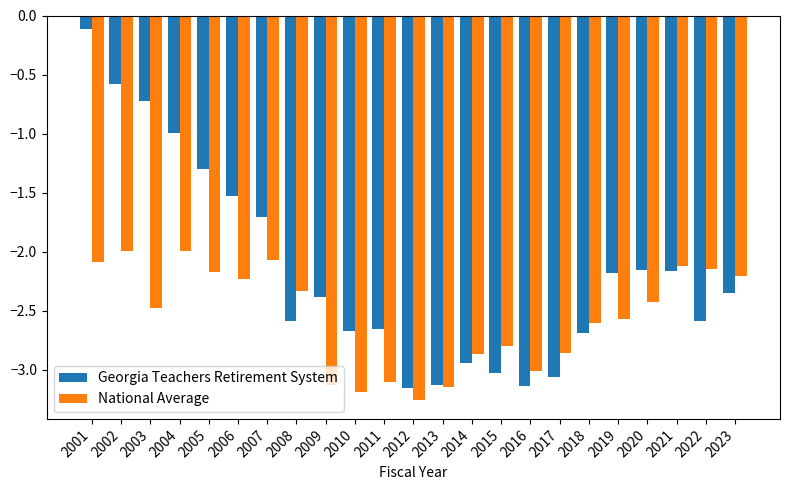

Read the Georgia Teachers Retirement System value at 2006.

-1.5